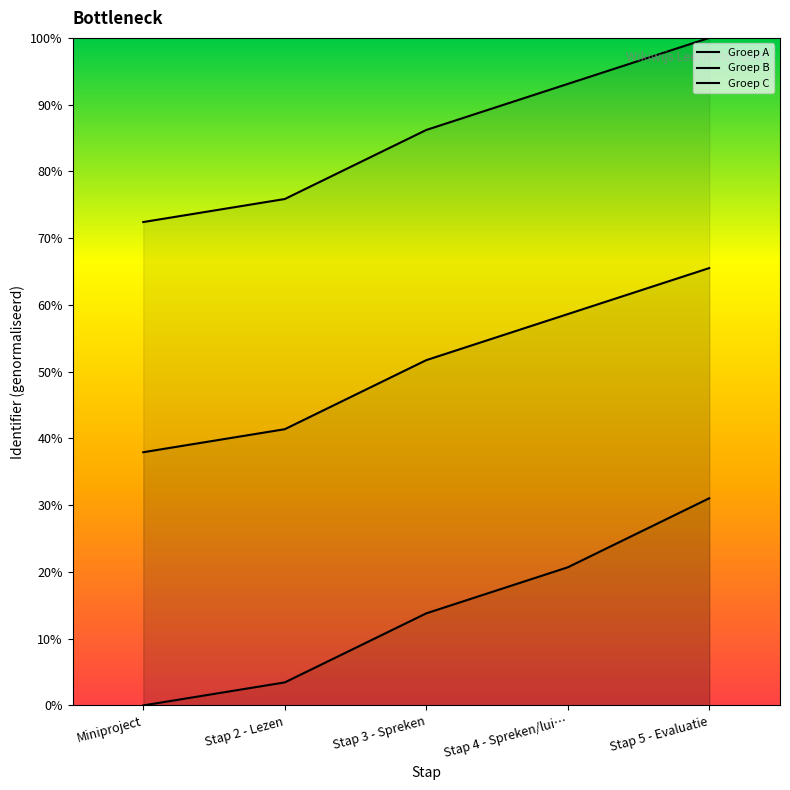

True or false: Groep A and Groep B intersect in this chart.

False